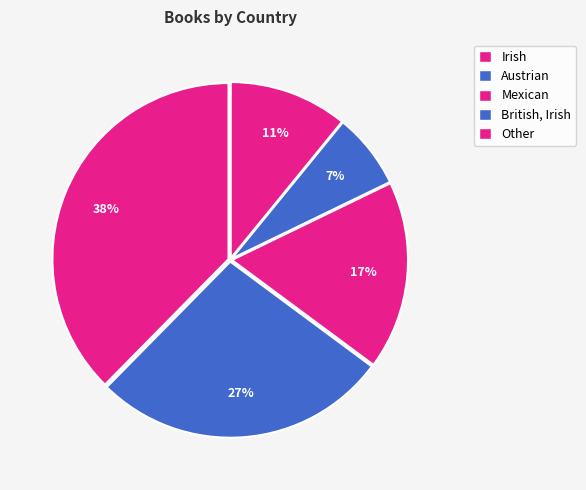

How many segments does this pie chart have?

5